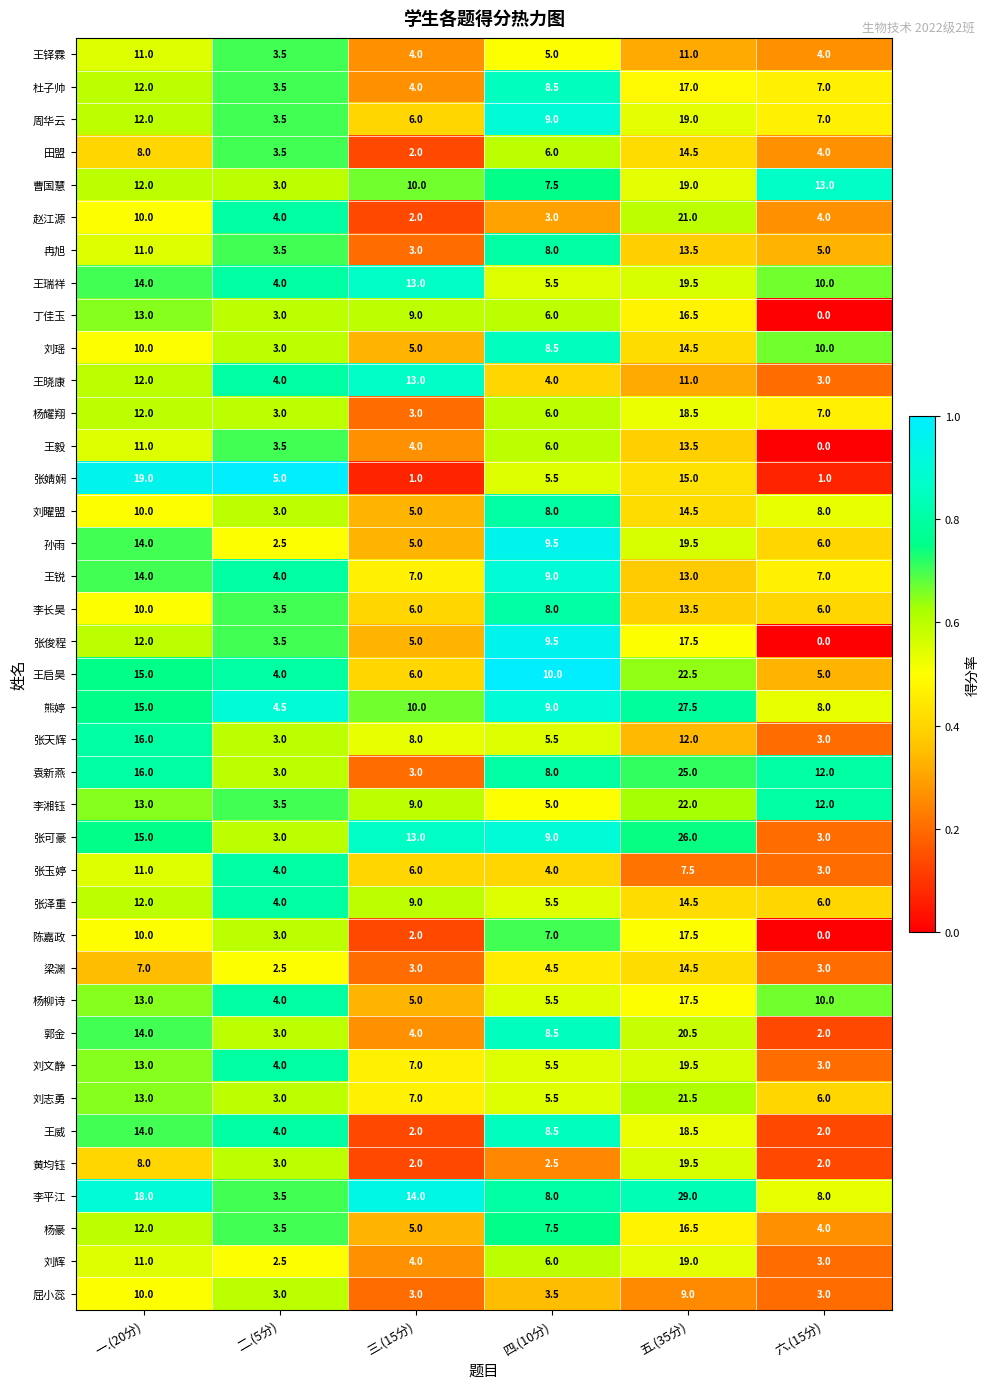

Which label corresponds to the smallest value in the chart?

六.(15分)